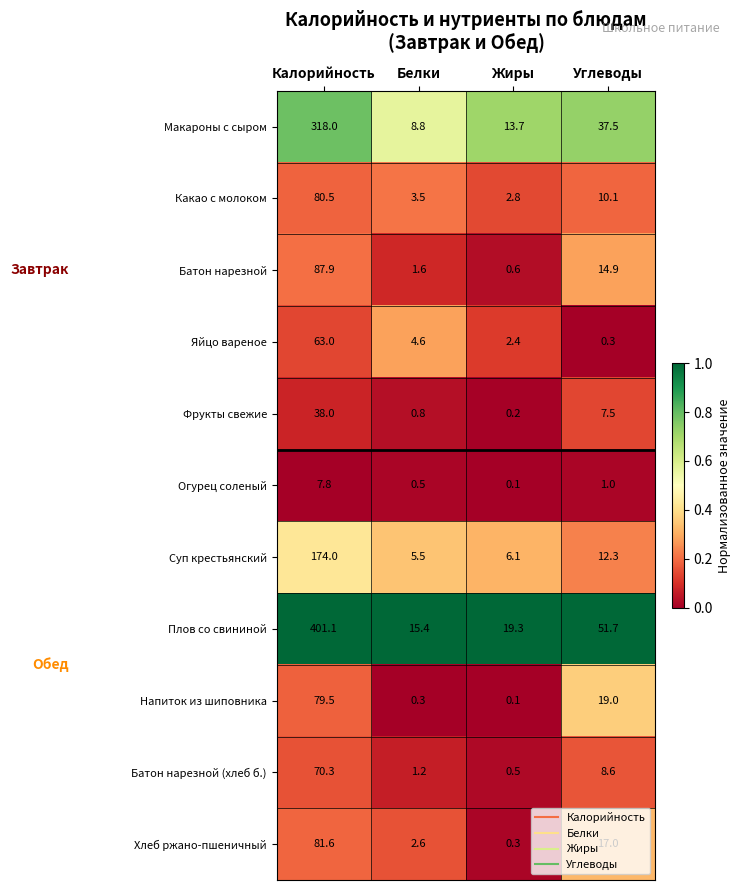

What is the minimum value for Какао с молоком?

2.8